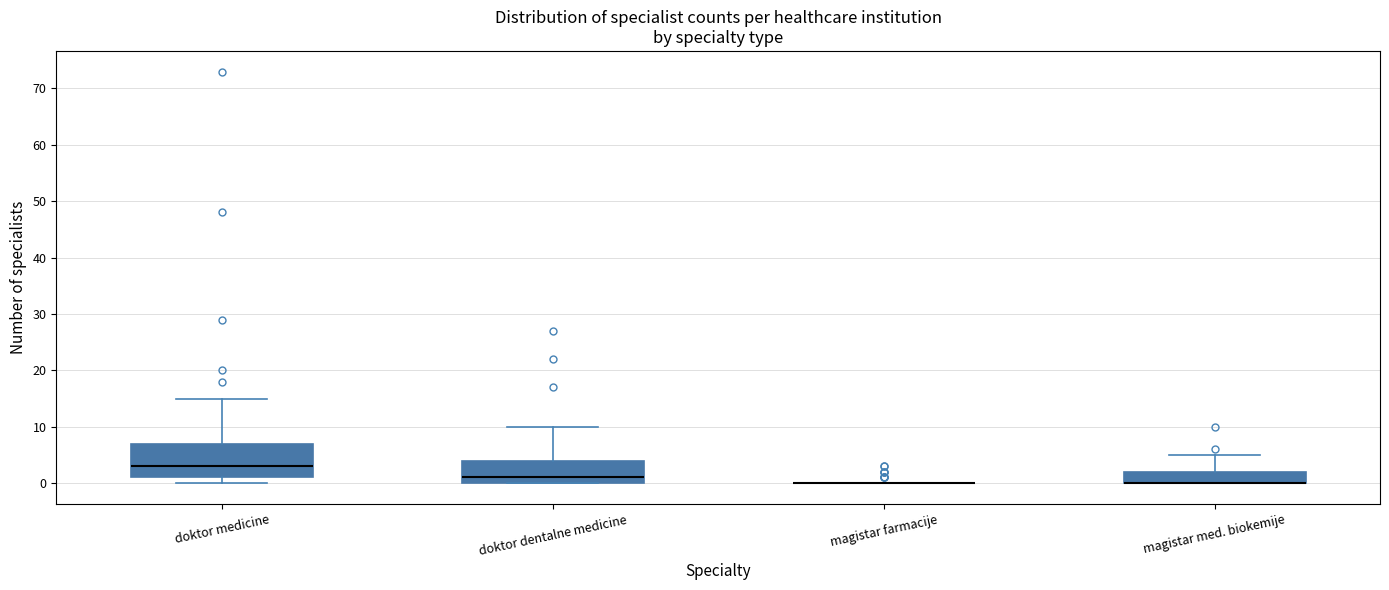

Where is the upper edge of the box for magistar med. biokemije on the y-axis? The values are not printed on the chart, so give them approximately, as read against the axis.

2